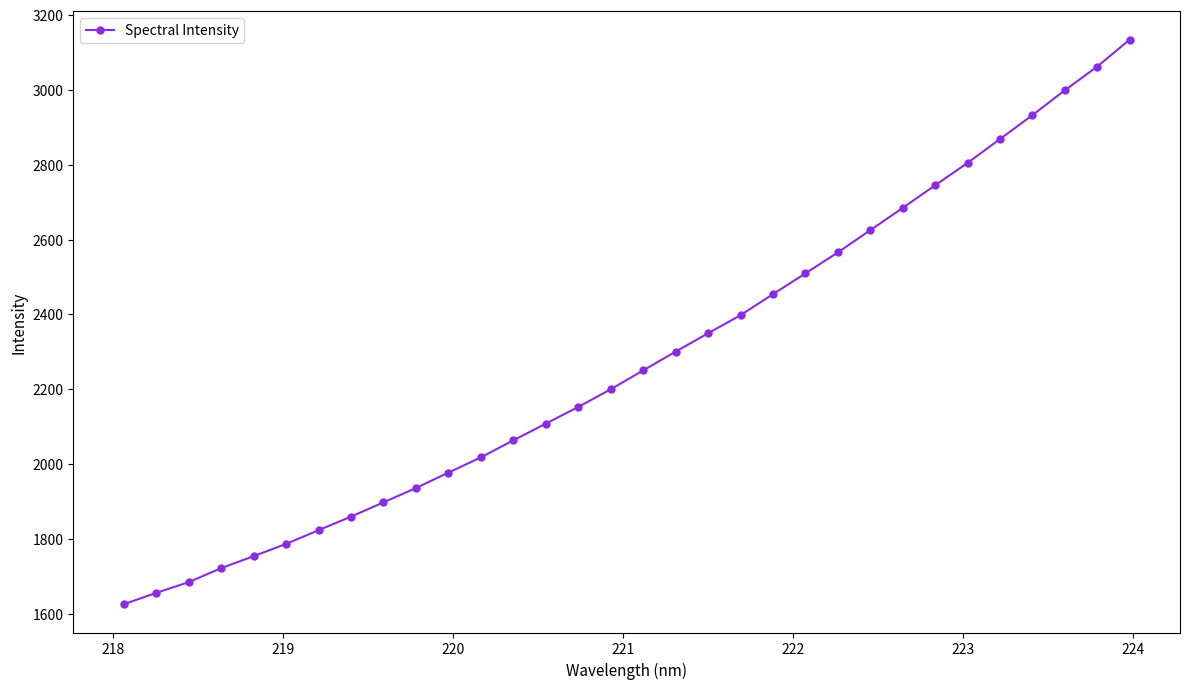

What is the average value?

2279.7